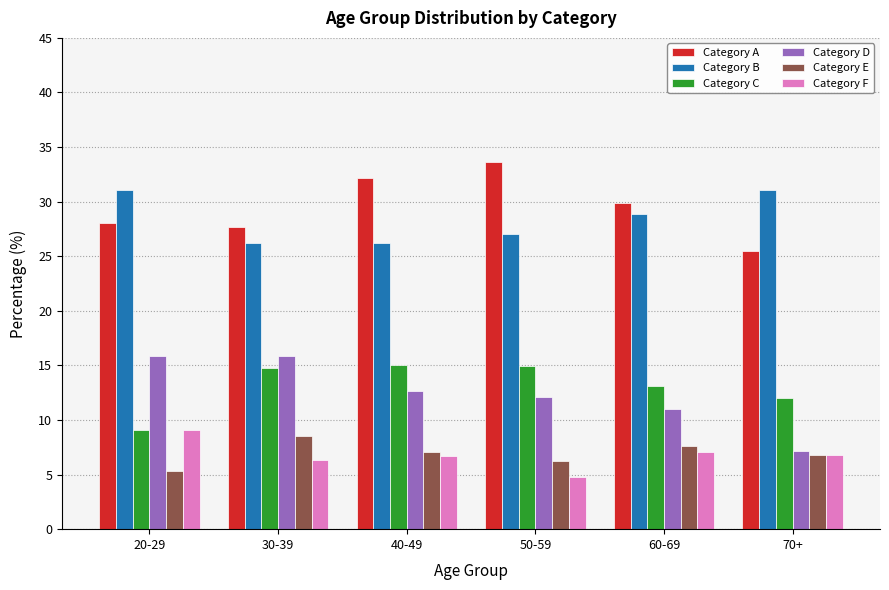

Which series has the largest total across all categories?

Category A